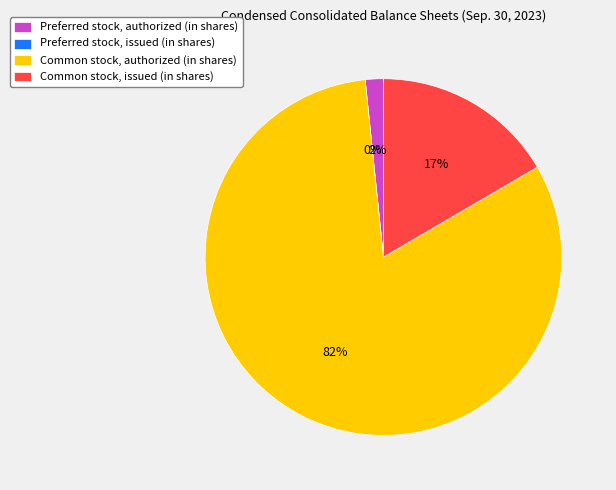

Does Common stock, authorized (in shares) account for over 50% of the chart?

Yes